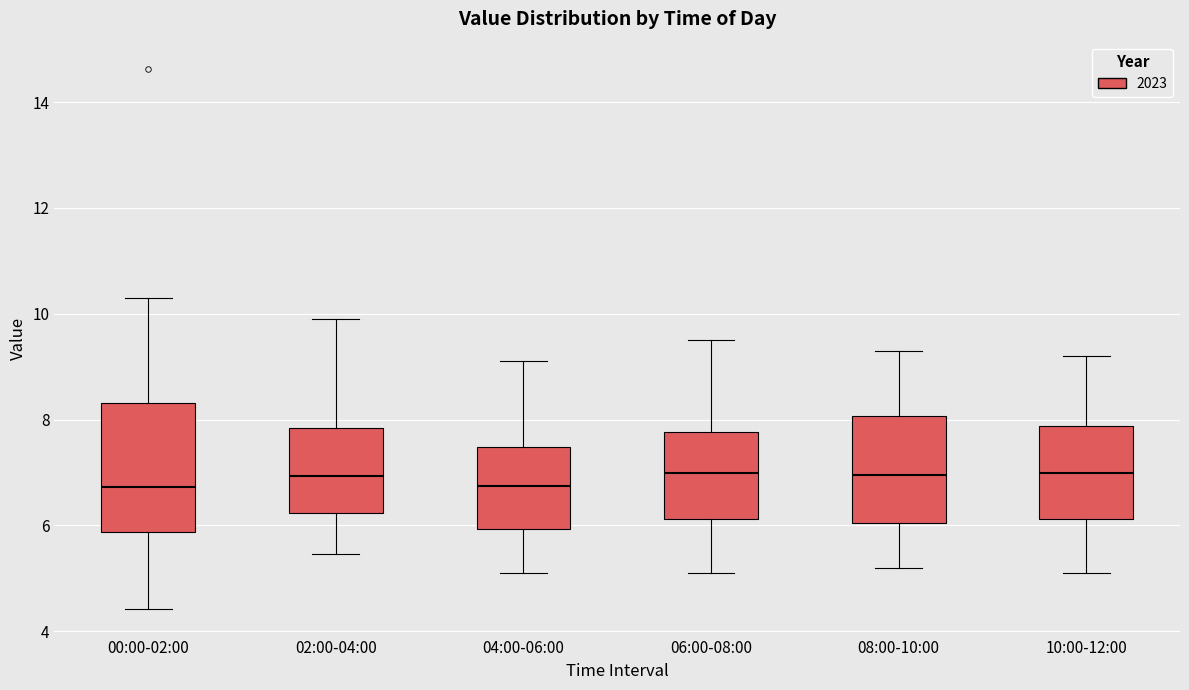

Reading left to right, read every box against the y-axis: the position of its median line, the range the box covers, and the ends of its whiskers. The values are not printed on the chart, so give them approximately, as read against the axis.

00:00-02:00: median 6.8, box 5.8 to 8.4, whiskers 4.4 to 10.4
02:00-04:00: median 7.0, box 6.2 to 7.8, whiskers 5.4 to 10.0
04:00-06:00: median 6.8, box 6.0 to 7.4, whiskers 5.2 to 9.2
06:00-08:00: median 7.0, box 6.2 to 7.8, whiskers 5.2 to 9.6
08:00-10:00: median 7.0, box 6.0 to 8.0, whiskers 5.2 to 9.4
10:00-12:00: median 7.0, box 6.2 to 7.8, whiskers 5.2 to 9.2